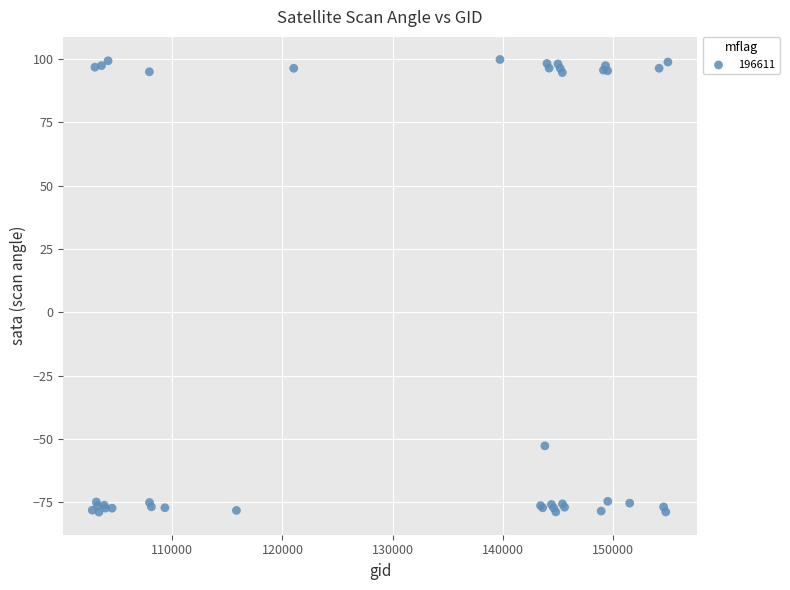

What Y value in the scatter plot is closest to 10?

-52.7